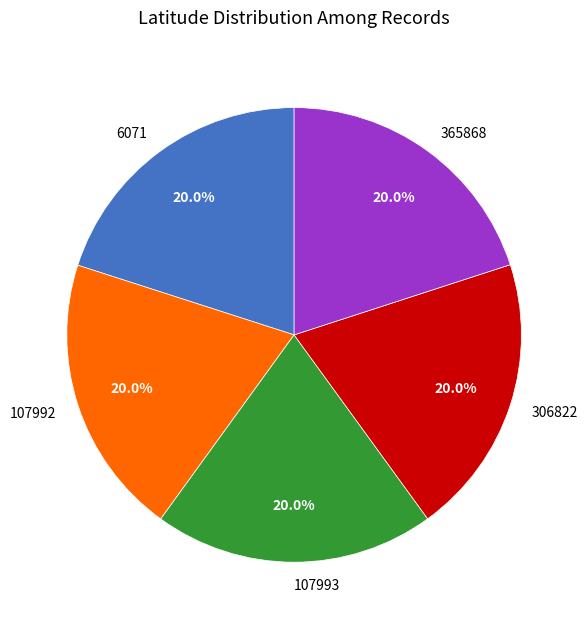

Does 107992 represent more than half of the total?

No